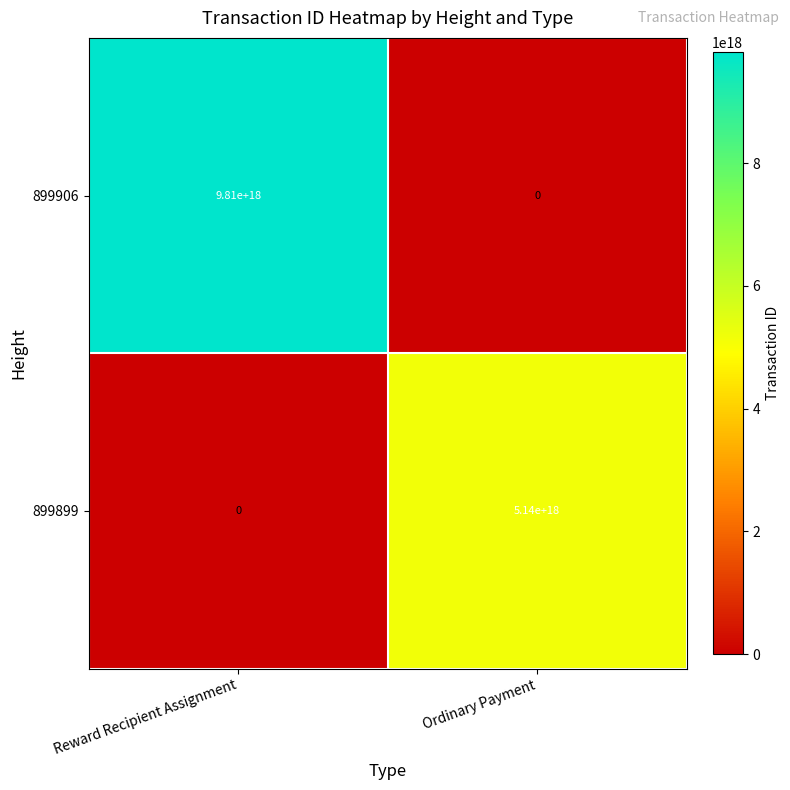

Which series has the largest range (max minus min)?

899906